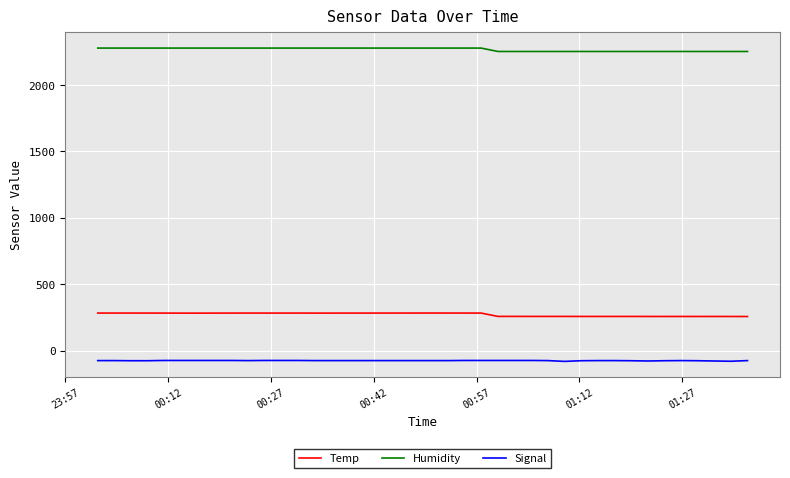

Rank the series by their maximum value, from lowest to highest.

Signal, Temp, Humidity